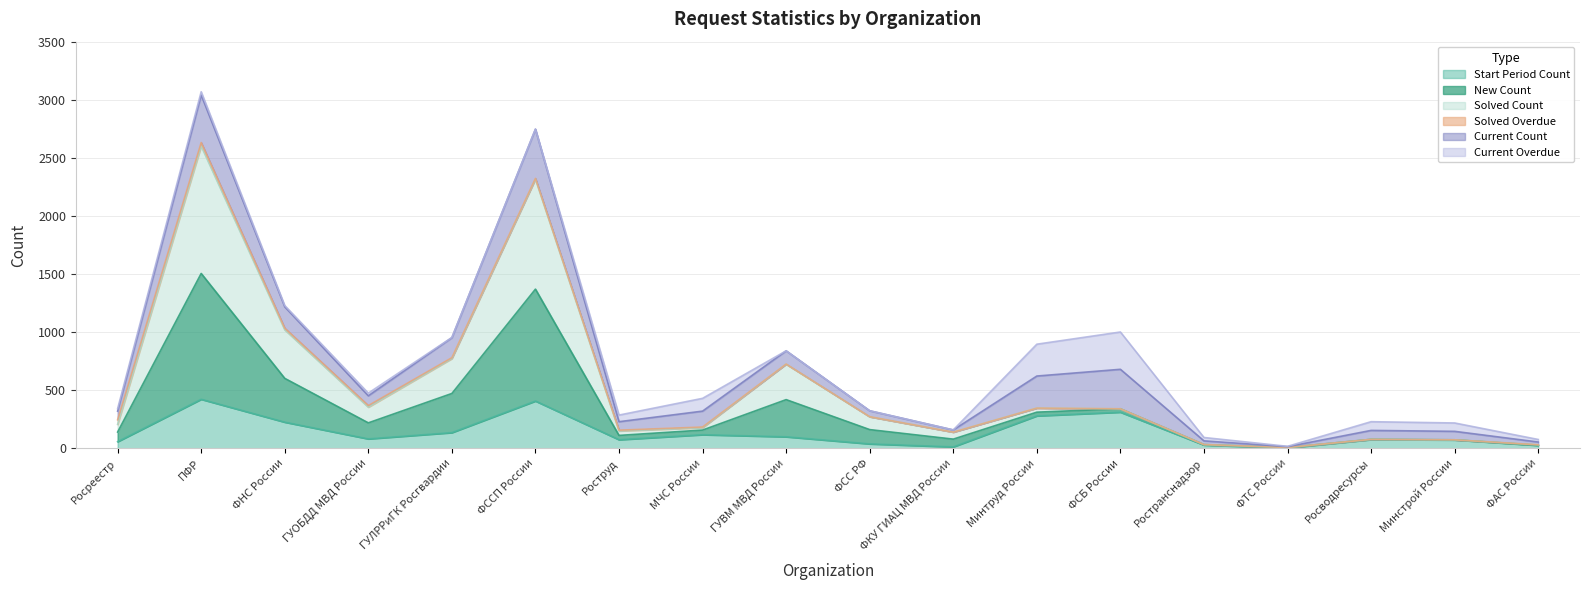

True or false: start_pediod_count has a value of 25 at ФАС России.

True